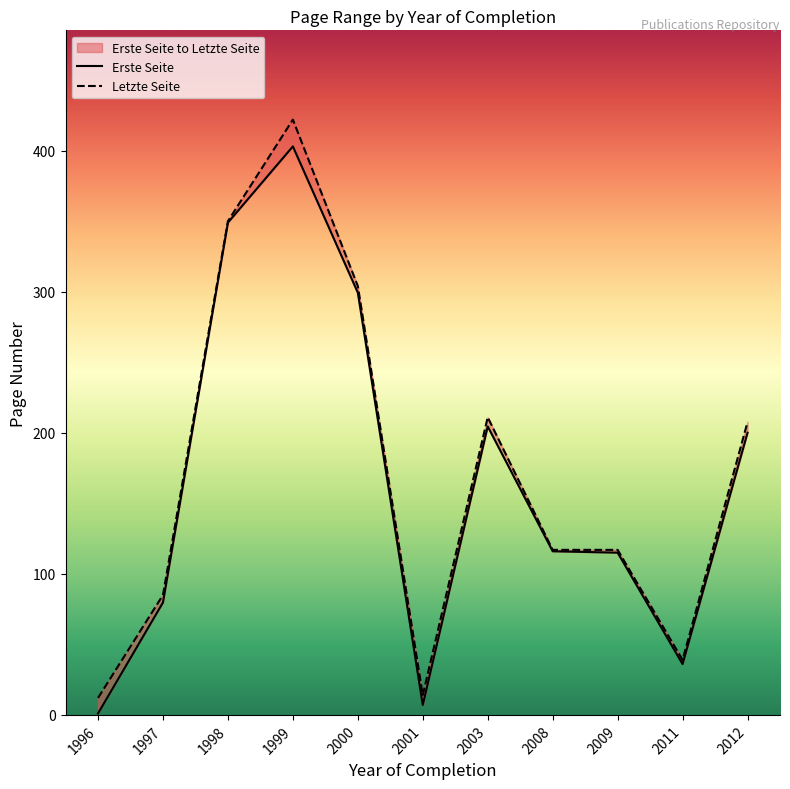

Which series has the widest spread of values?

Letzte Seite